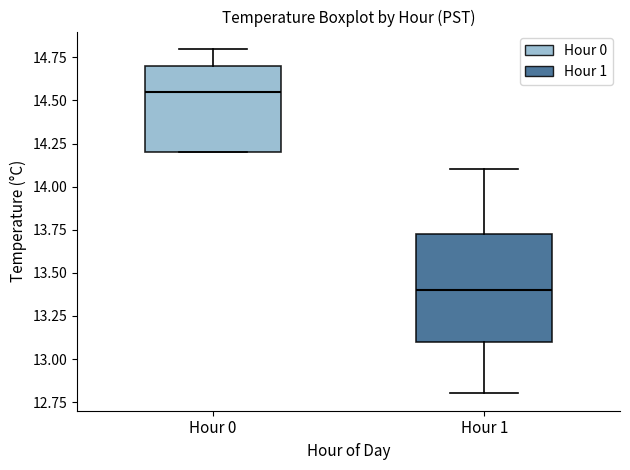

Where is the upper edge of the box for Hour 0 on the y-axis? The values are not printed on the chart, so give them approximately, as read against the axis.

14.70